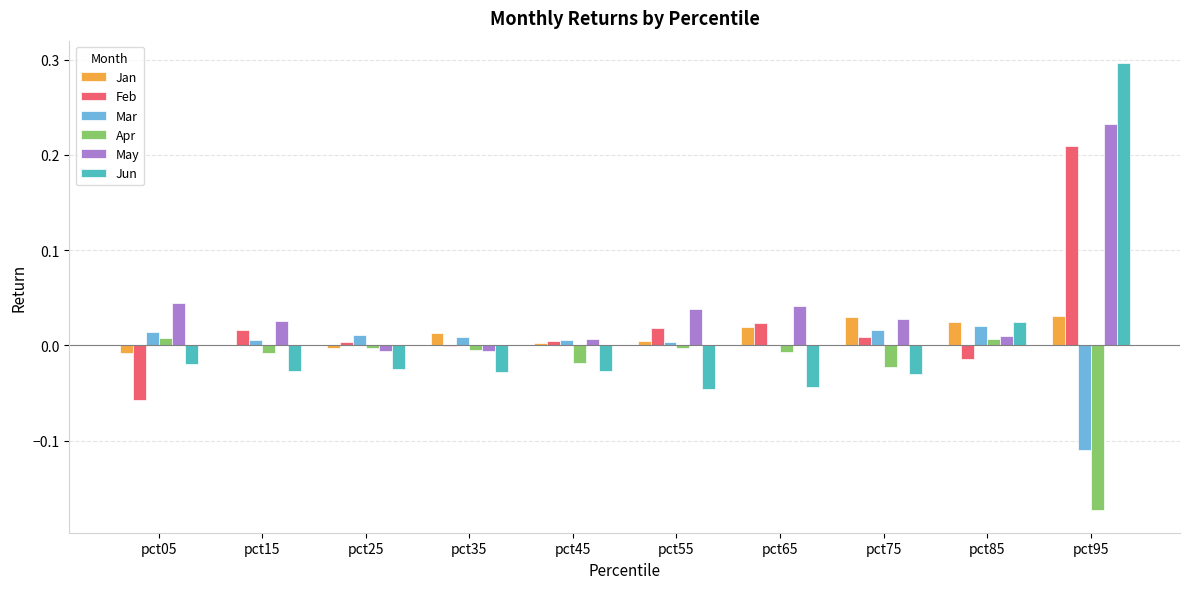

At which category does the chart reach its peak across all series?

pct95